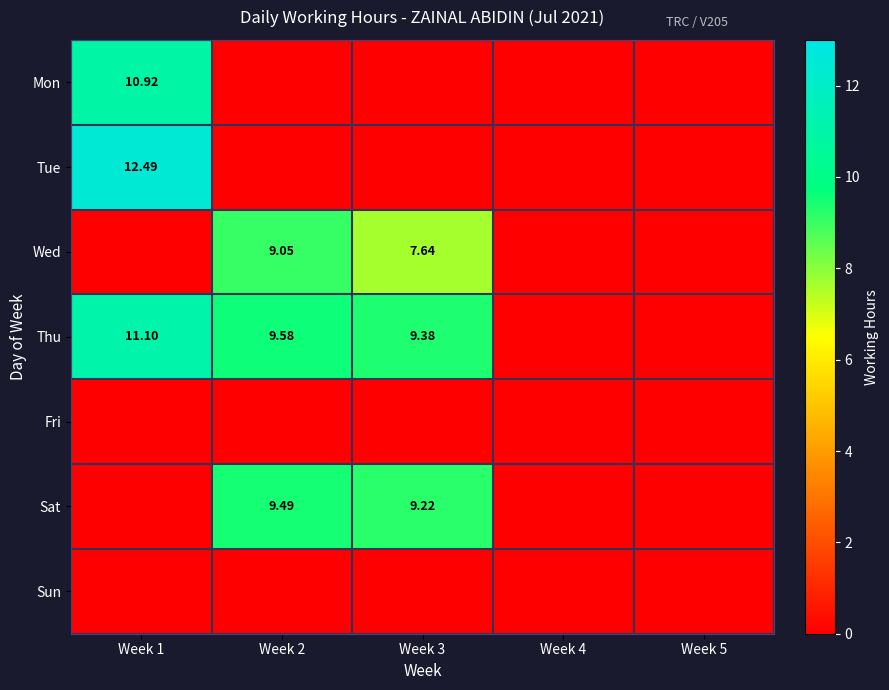

At which label does Thu reach its minimum?

Week 4